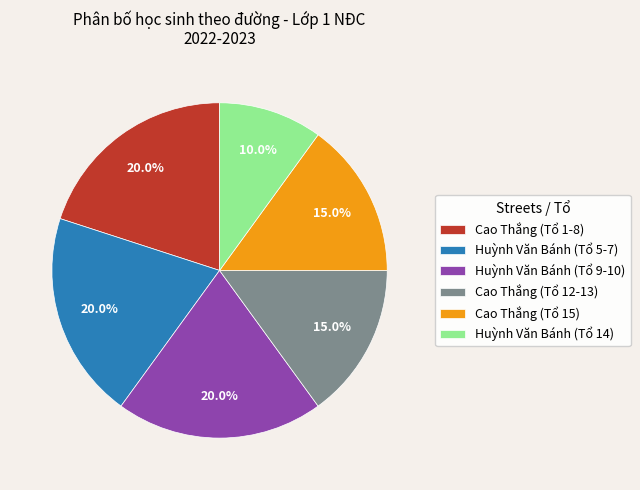

Which category has the smallest portion of the pie?

Huỳnh Văn Bánh (Tổ 14)